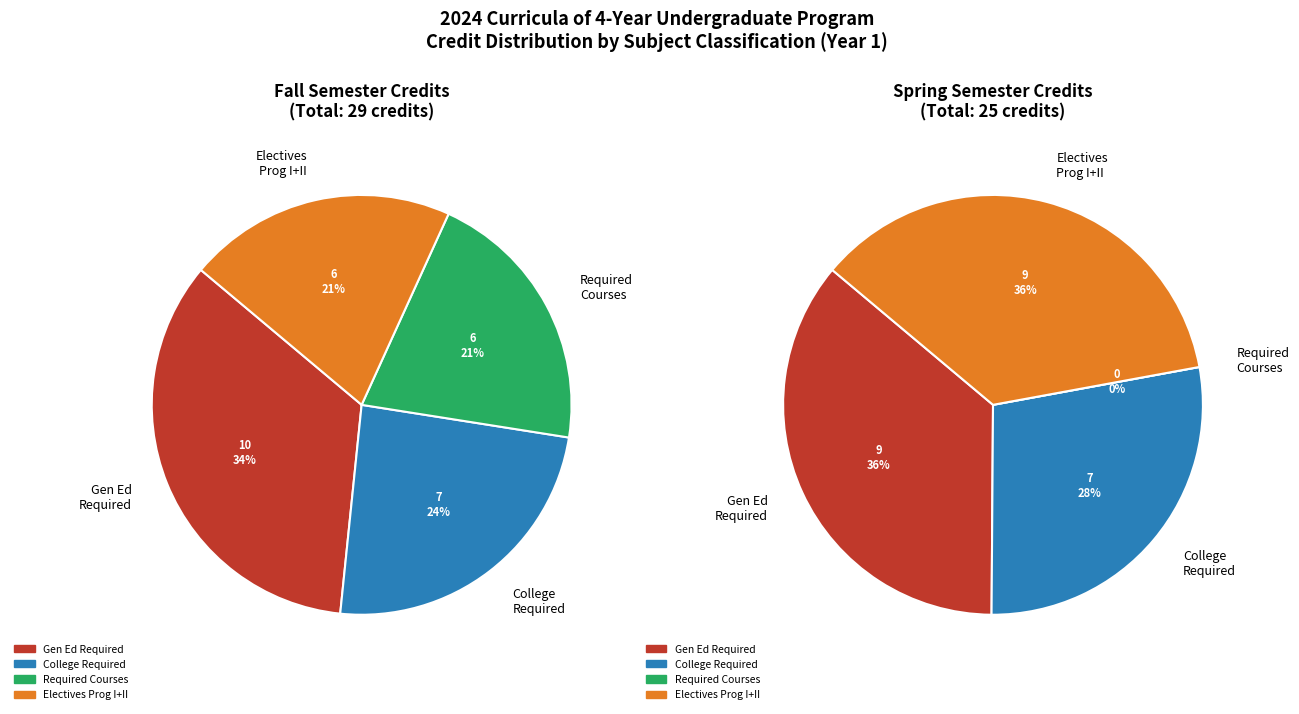

Is there any slice that represents more than half of the pie?

No